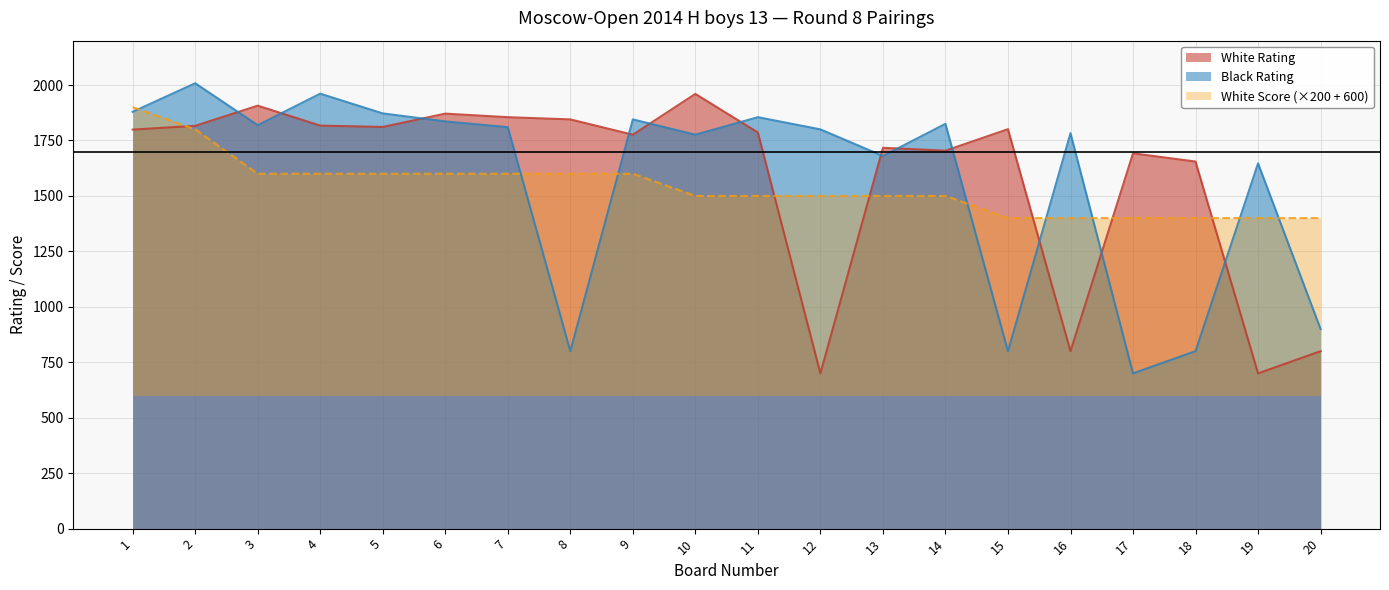

List the series in order of their overall mean, lowest first.

White Score (×200 + 600), Black Rating, White Rating